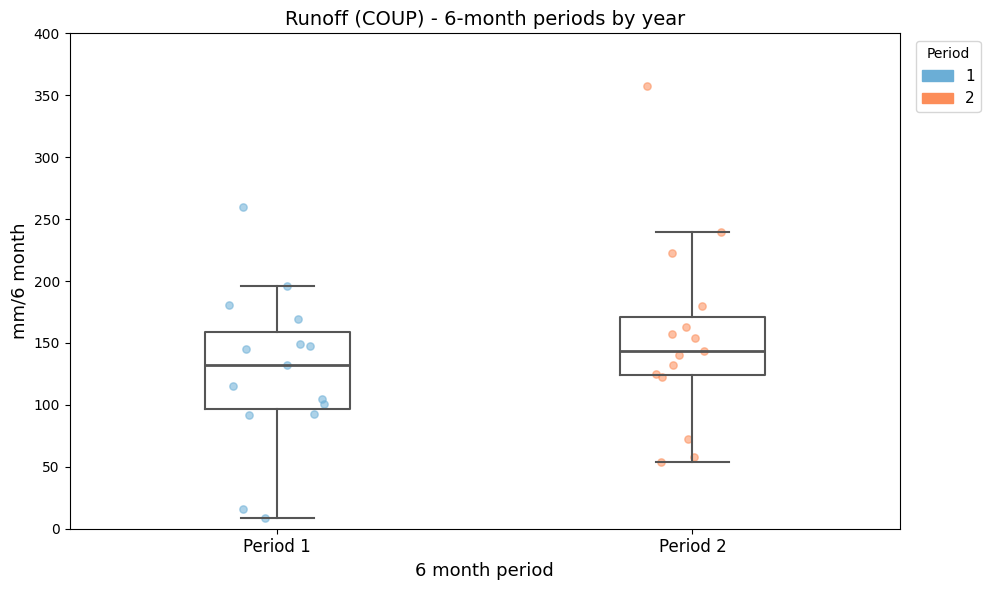

Which box's median line is the highest?

Period 2